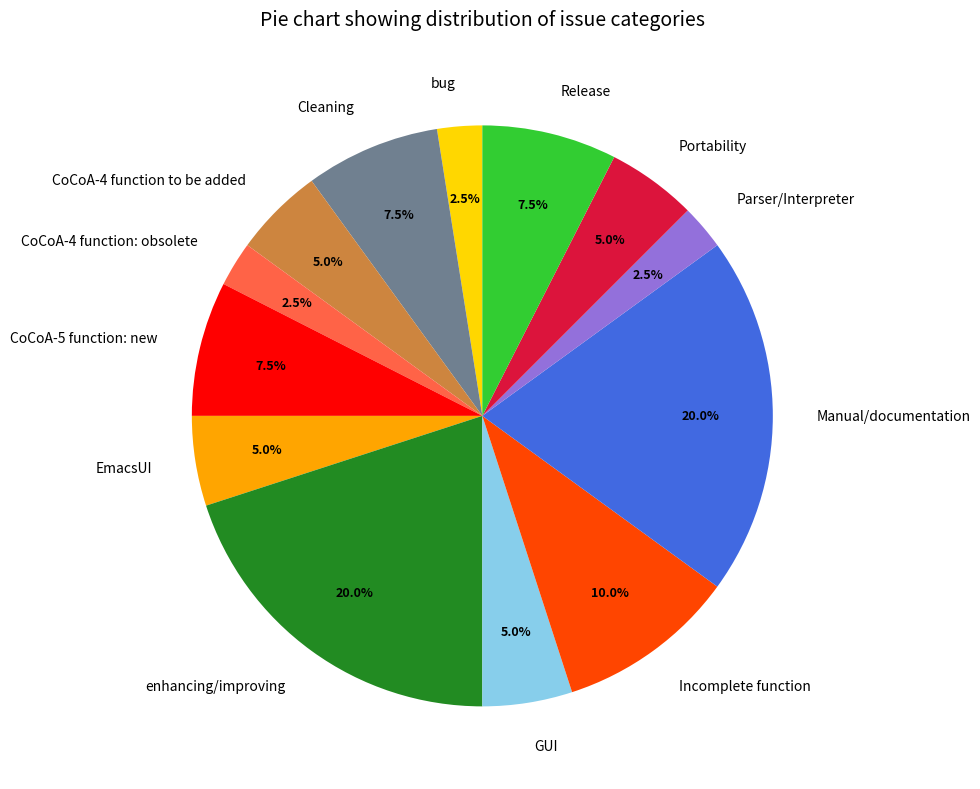

What portion of the pie excludes Release?

92.5%